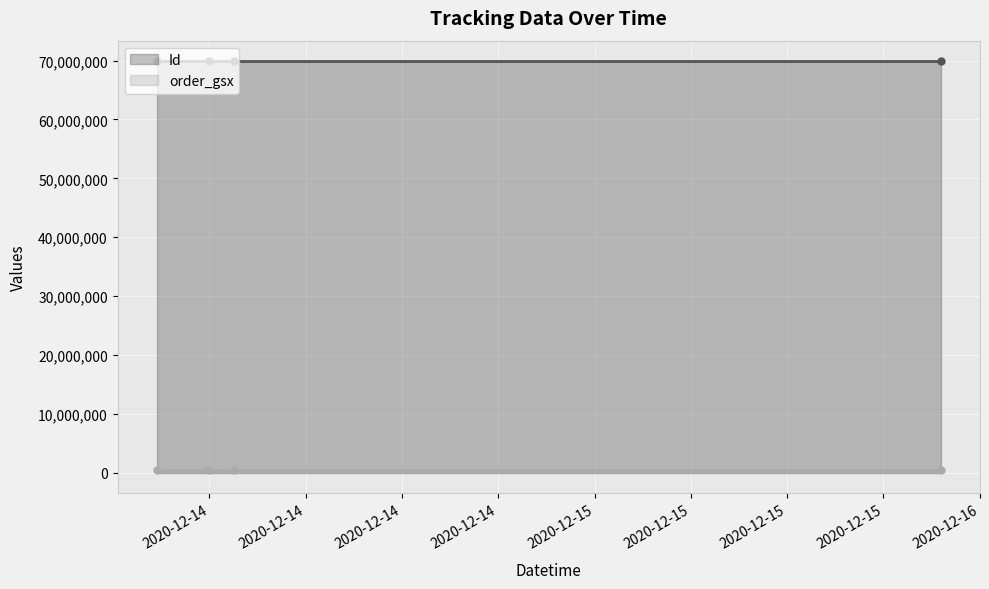

Which category has the lowest value across all series?

2020-12-13 20:43:29